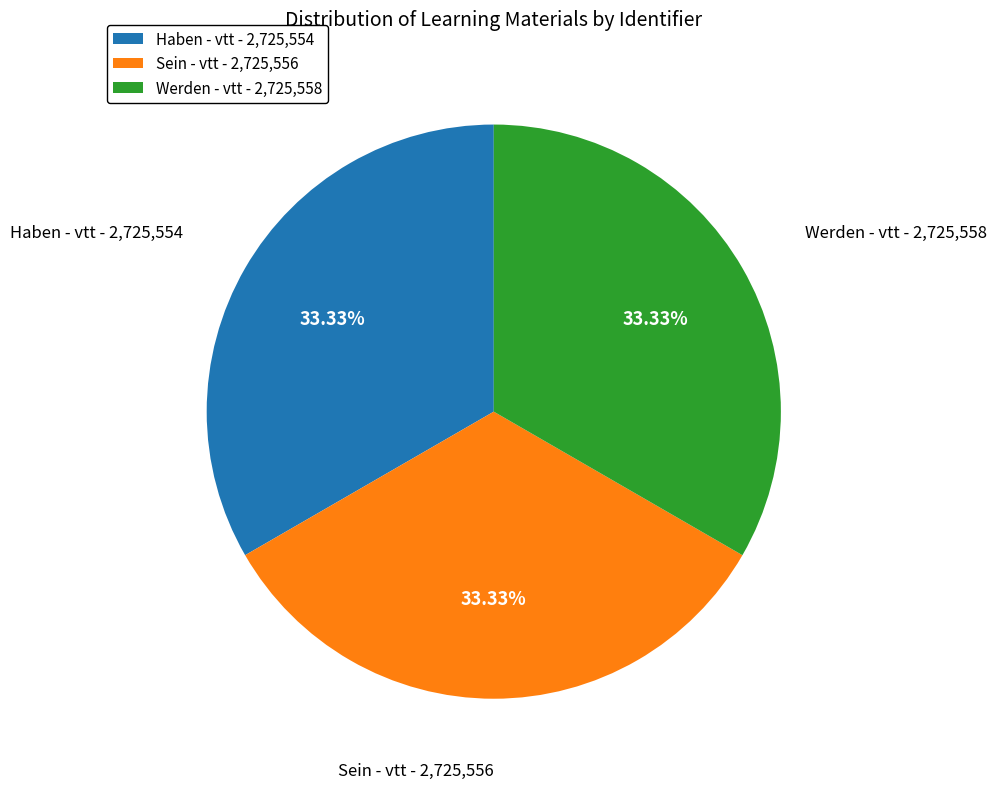

True or false: Werden - vtt accounts for 33% of the total.

True